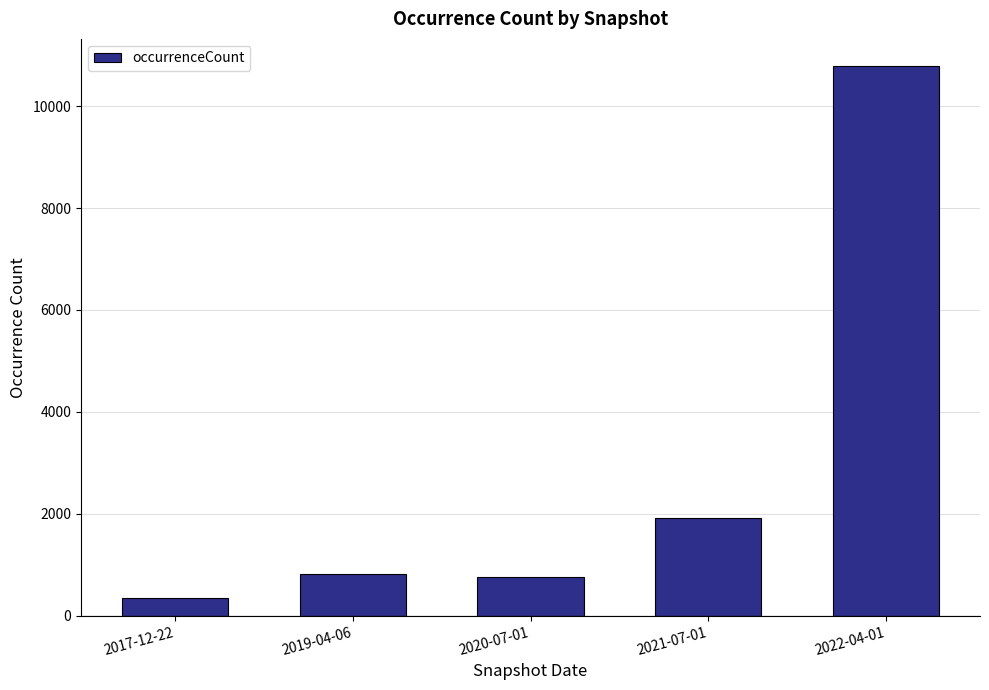

Is it true that the value at 2019-04-06 is 822?

True